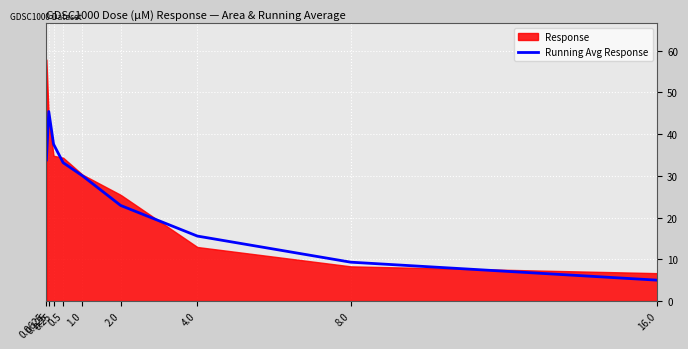

What is the label of the 4th point from the right?

2.0